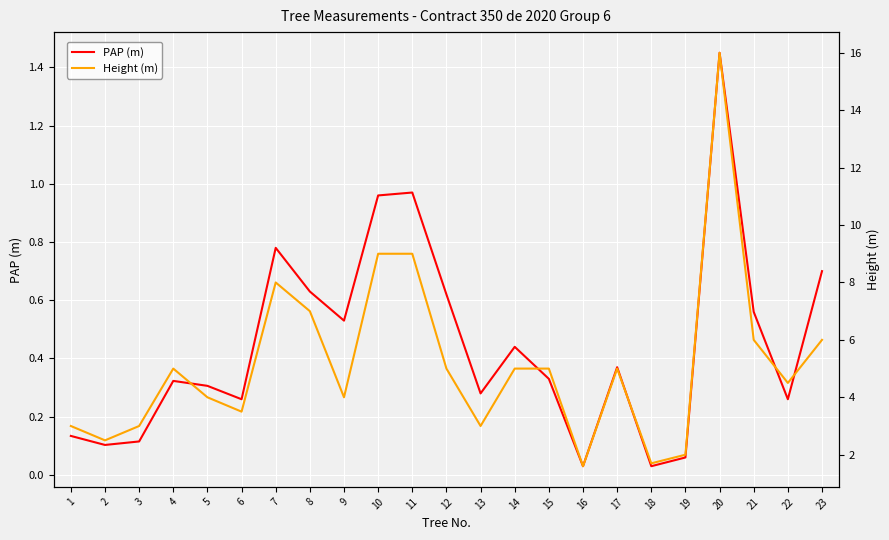

Reading left to right, transcribe all the data shown in this chart.

PAP (m): 0.1	0.1	0.1	0.3	0.3	0.3	0.8	0.6	0.5	1.0	1.0	0.6	0.3	0.4	0.3	0.0	0.4	0.0	0.1	1.4	0.6	0.3	0.7
Height (m): 3.0	2.5	3.0	5.0	4.0	3.5	8.0	7.0	4.0	9.0	9.0	5.0	3.0	5.0	5.0	1.6	5.0	1.7	2.0	16.0	6.0	4.5	6.0